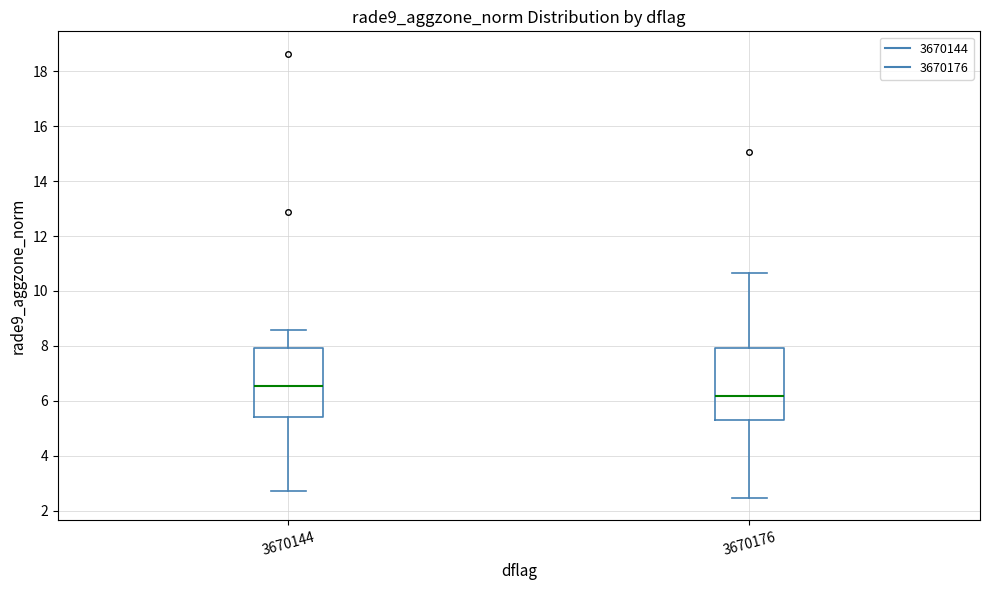

Reading left to right, read every box against the y-axis: the position of its median line, the range the box covers, and the ends of its whiskers. The values are not printed on the chart, so give them approximately, as read against the axis.

3670144: median 6.6, box 5.4 to 8.0, whiskers 2.8 to 8.6
3670176: median 6.2, box 5.2 to 8.0, whiskers 2.4 to 10.6